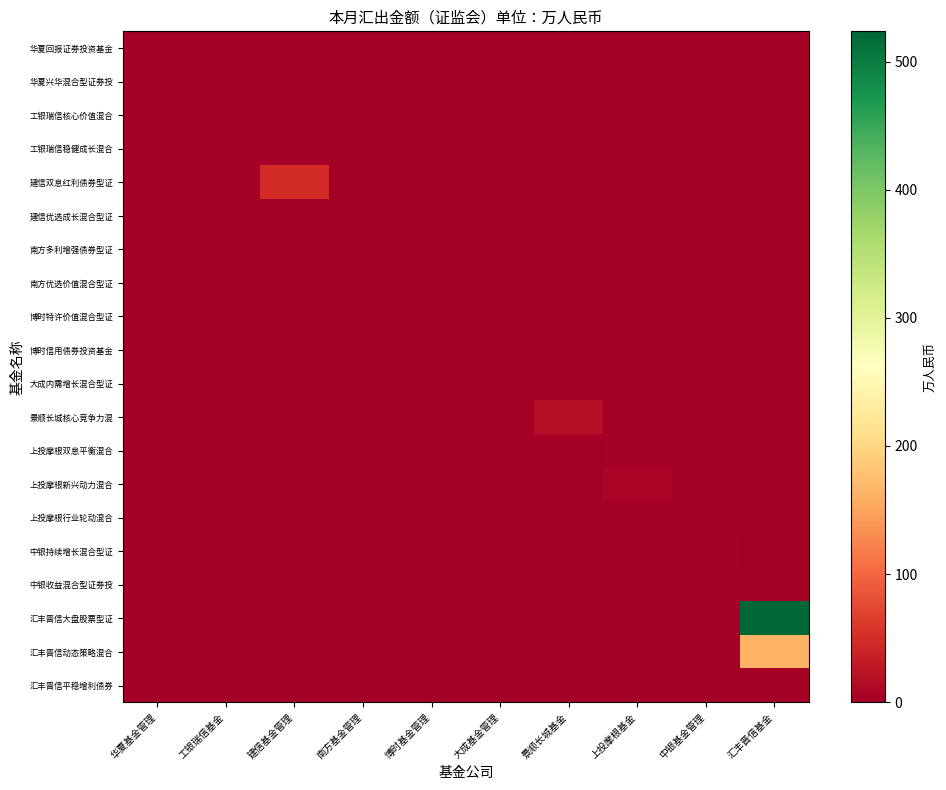

List the series in order of their peak value, highest first.

汇丰晋信大盘股票型证, 汇丰晋信动态策略混合, 建信双息红利债券型证, 景顺长城核心竞争力混, 上投摩根新兴动力混合, 中银持续增长混合型证, 上投摩根双息平衡混合, 华夏回报证券投资基金, 华夏兴华混合型证券投, 工银瑞信核心价值混合, 工银瑞信稳健成长混合, 建信优选成长混合型证, 南方多利增强债券型证, 南方优选价值混合型证, 博时特许价值混合型证, 博时信用债券投资基金, 大成内需增长混合型证, 上投摩根行业轮动混合, 中银收益混合型证券投, 汇丰晋信平稳增利债券